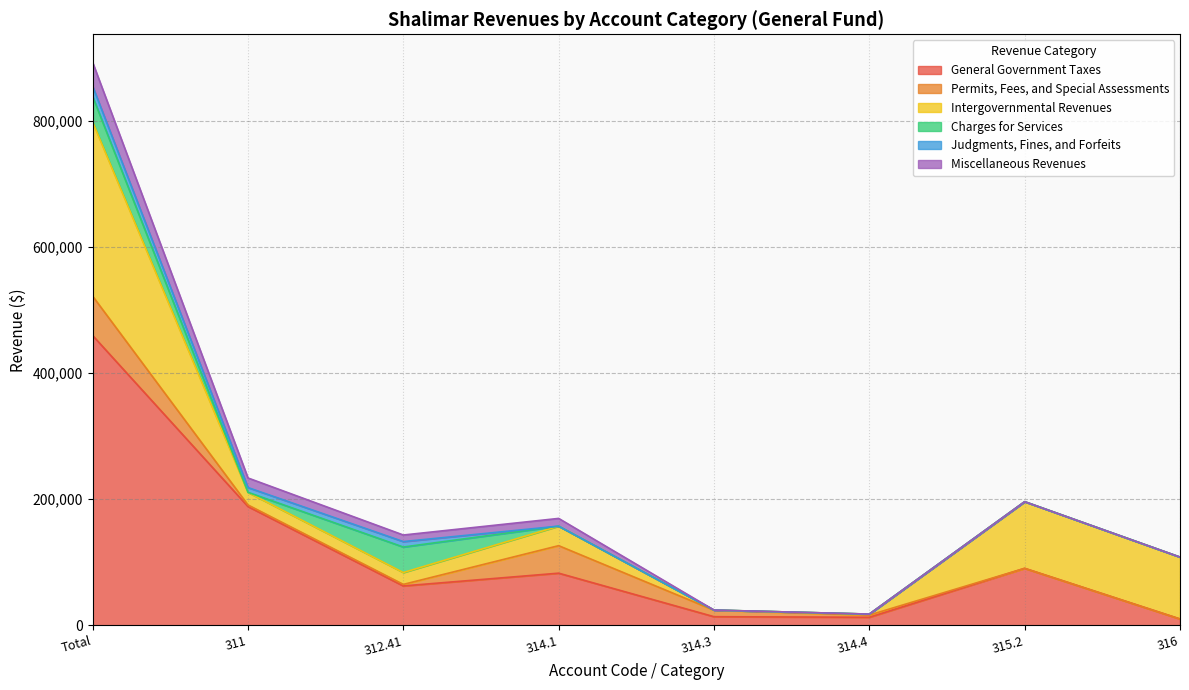

What is the label of the 3rd point from the right?

314.4